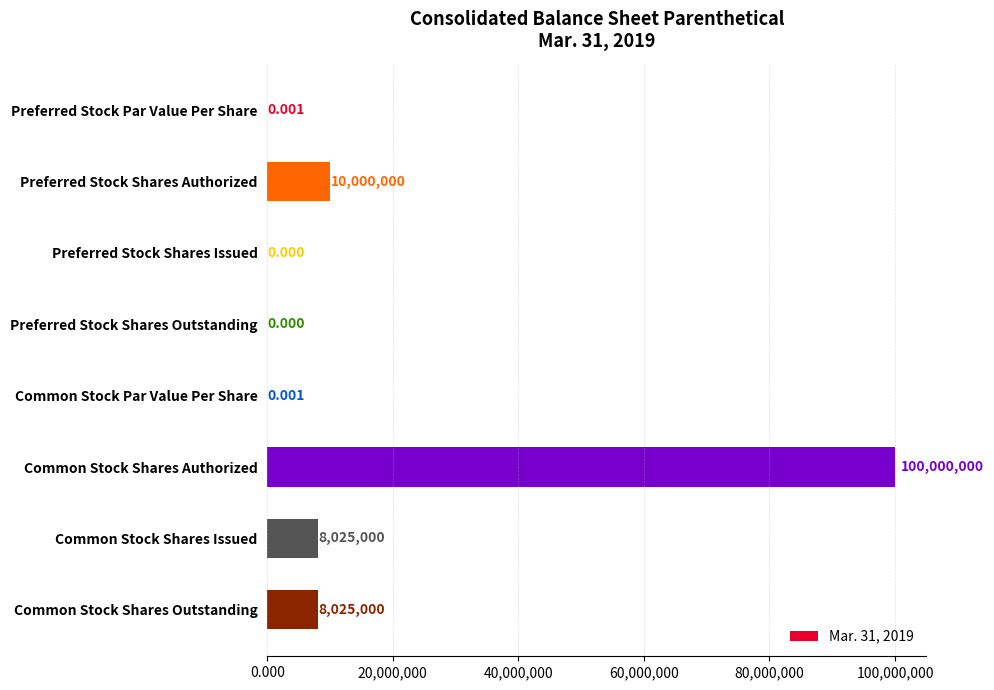

Which has a higher value, Preferred Stock Shares Issued or Common Stock Shares Authorized?

Common Stock Shares Authorized